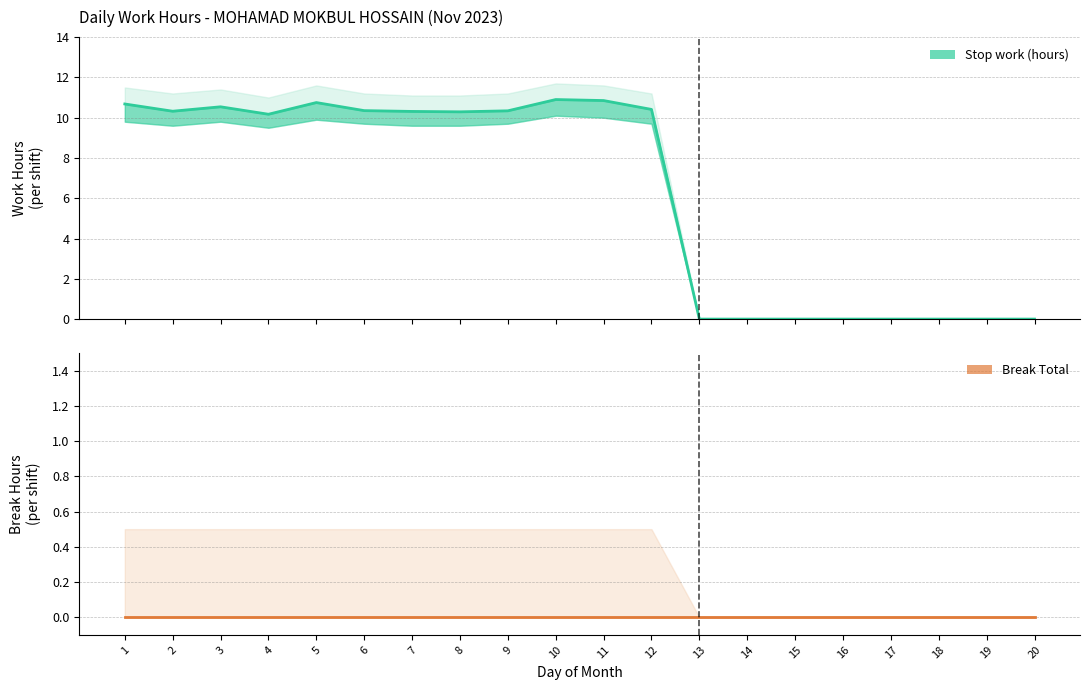

Reading left to right, extract all data points from this chart.

Stop work (hours): 10.7	10.3	10.5	10.2	10.8	10.3	10.3	10.3	10.3	10.9	10.8	10.4	0.0	0.0	0.0	0.0	0.0	0.0	0.0	0.0
Break Total: 0.0	0.0	0.0	0.0	0.0	0.0	0.0	0.0	0.0	0.0	0.0	0.0	0.0	0.0	0.0	0.0	0.0	0.0	0.0	0.0